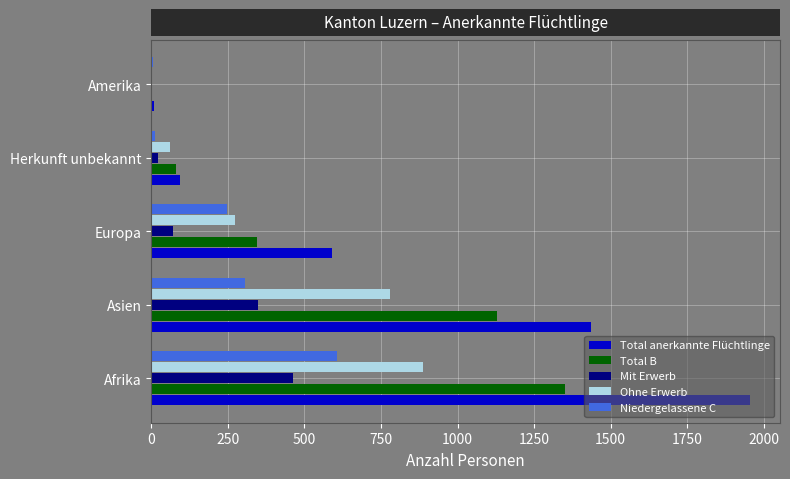

At which label is Total B closest to 676?

Europa